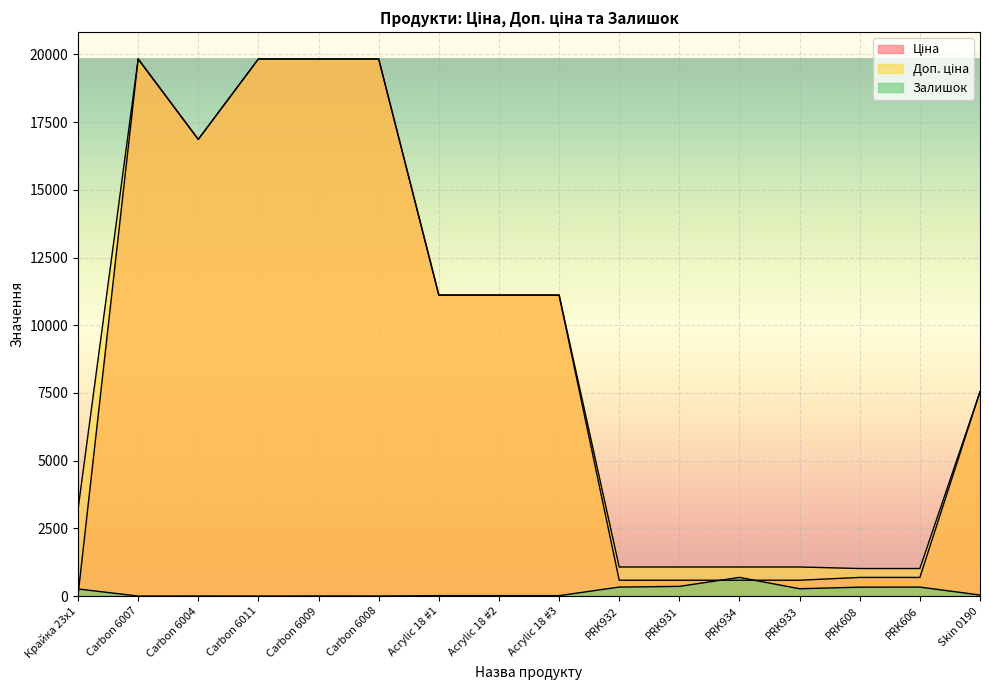

Where is the first local minimum for Доп. ціна?

Carbon 6004